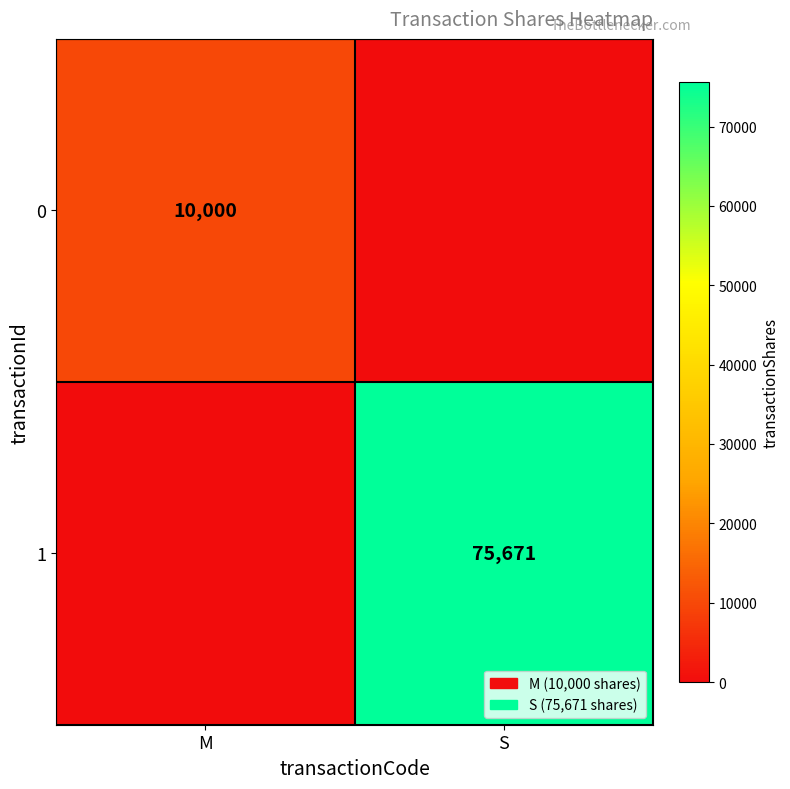

Is it true that 0 equals 10000 at M?

True